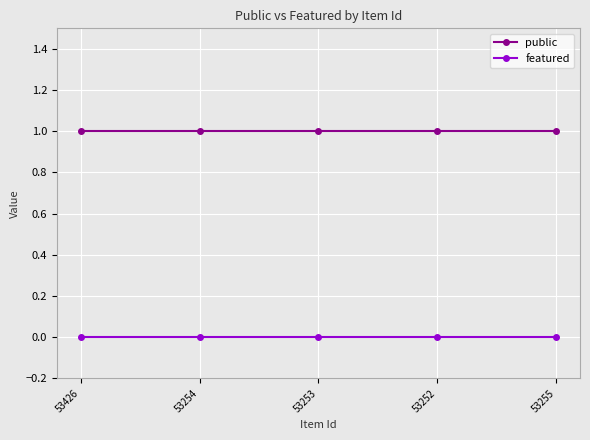

What is the value of the public point at the 4th from the left?

1